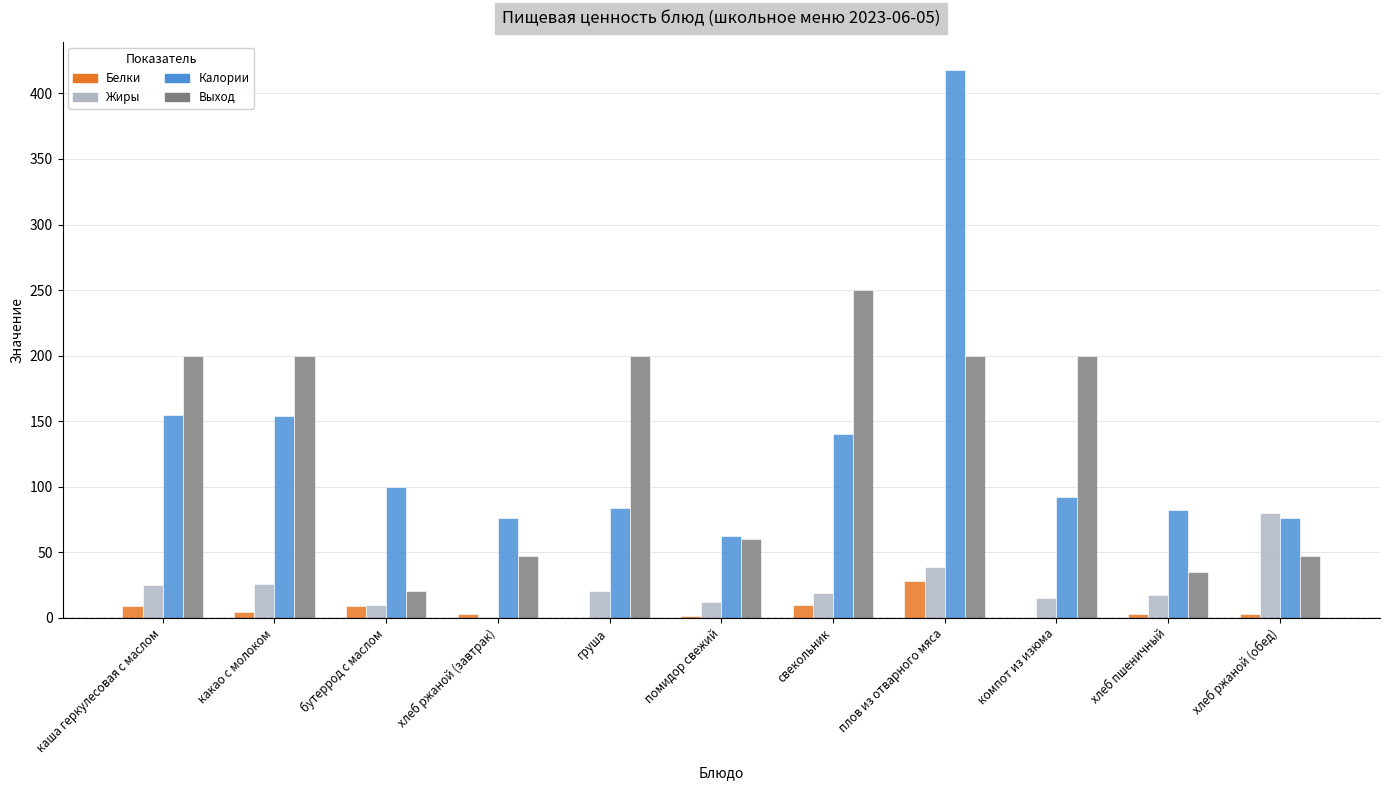

The Выход series shows 125.3 at каша геркулесовая с маслом. True or false?

False